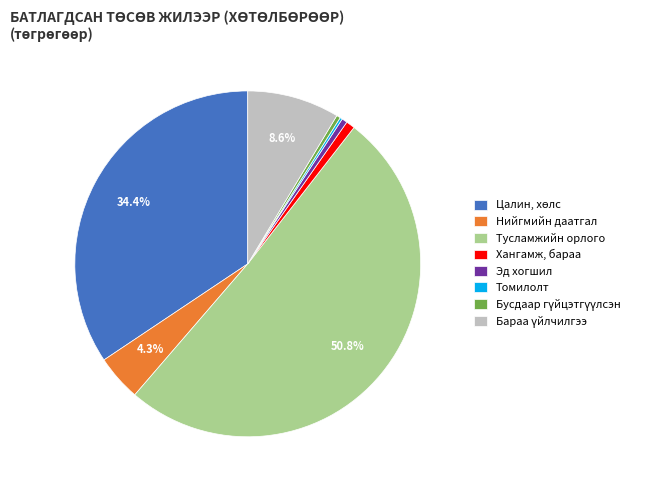

Does Тусламжийн орлого represent more than half of the total?

Yes